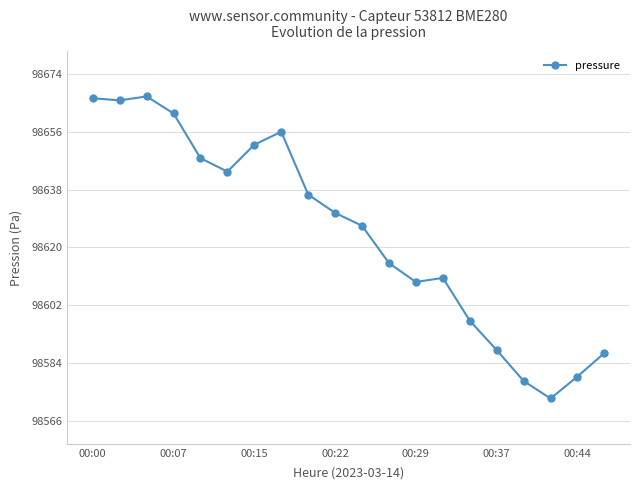

What is the sum of all values?

1972496.0